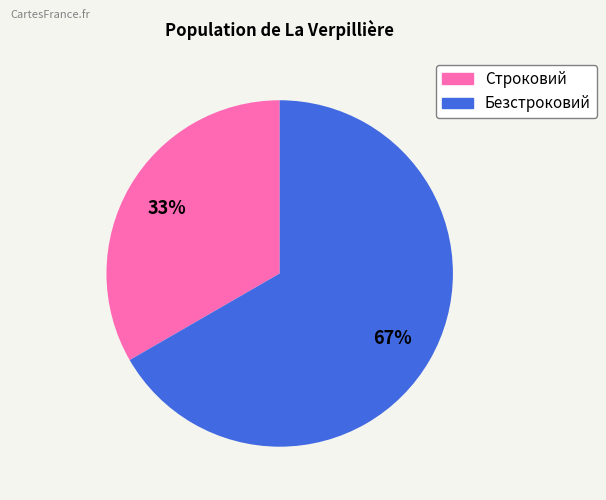

To the nearest percent, what percentage of the pie is Безстроковий?

67%